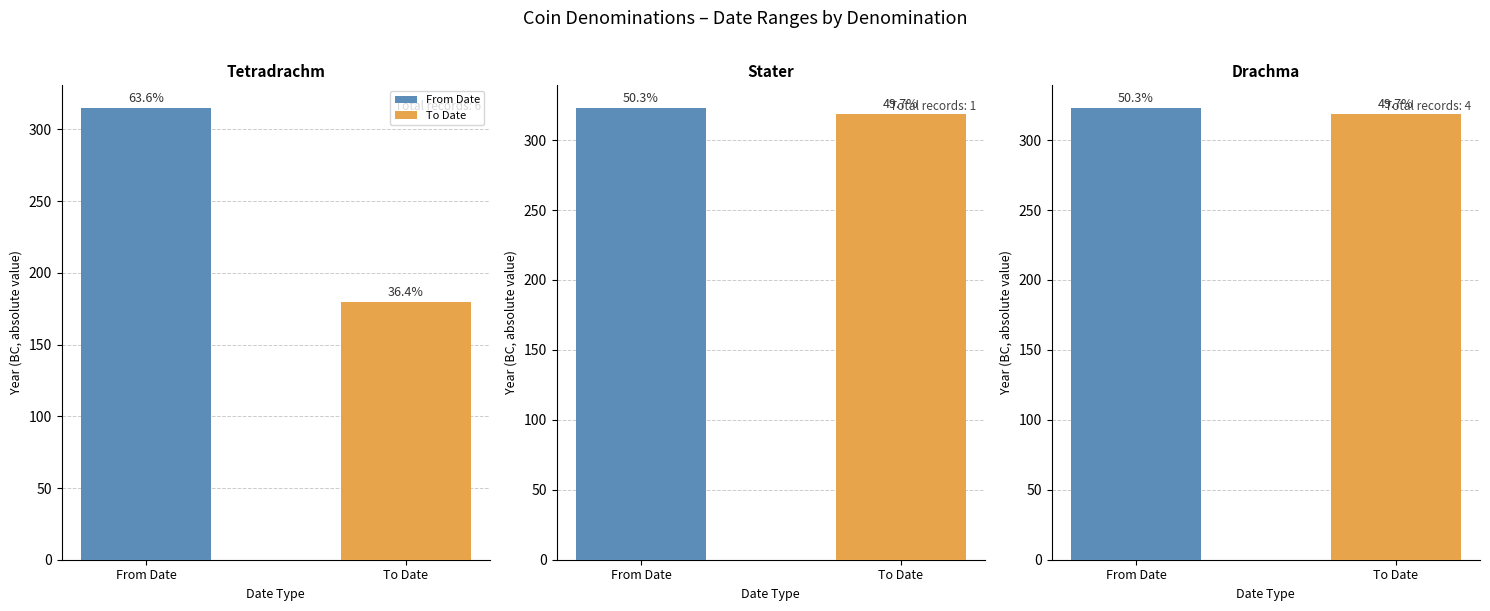

Which series has the largest range (max minus min)?

To Date